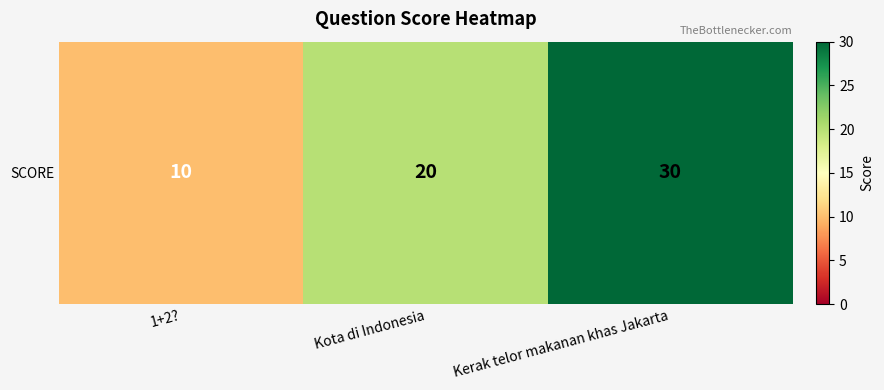

How many data points does each series have?

3